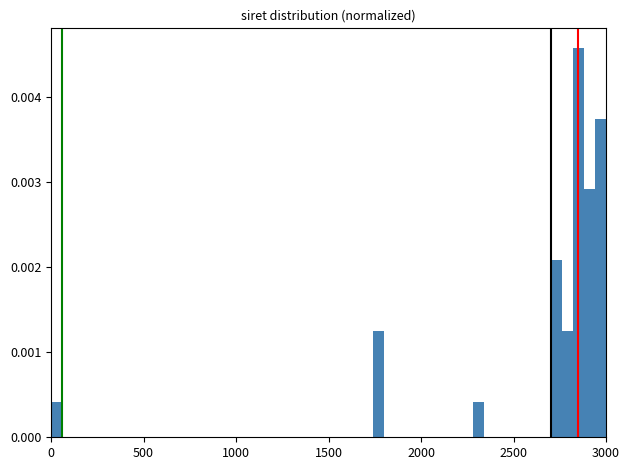

Around what value on the x-axis is the tallest bar? Give the approximate position of its centre, as read against the axis.

2850